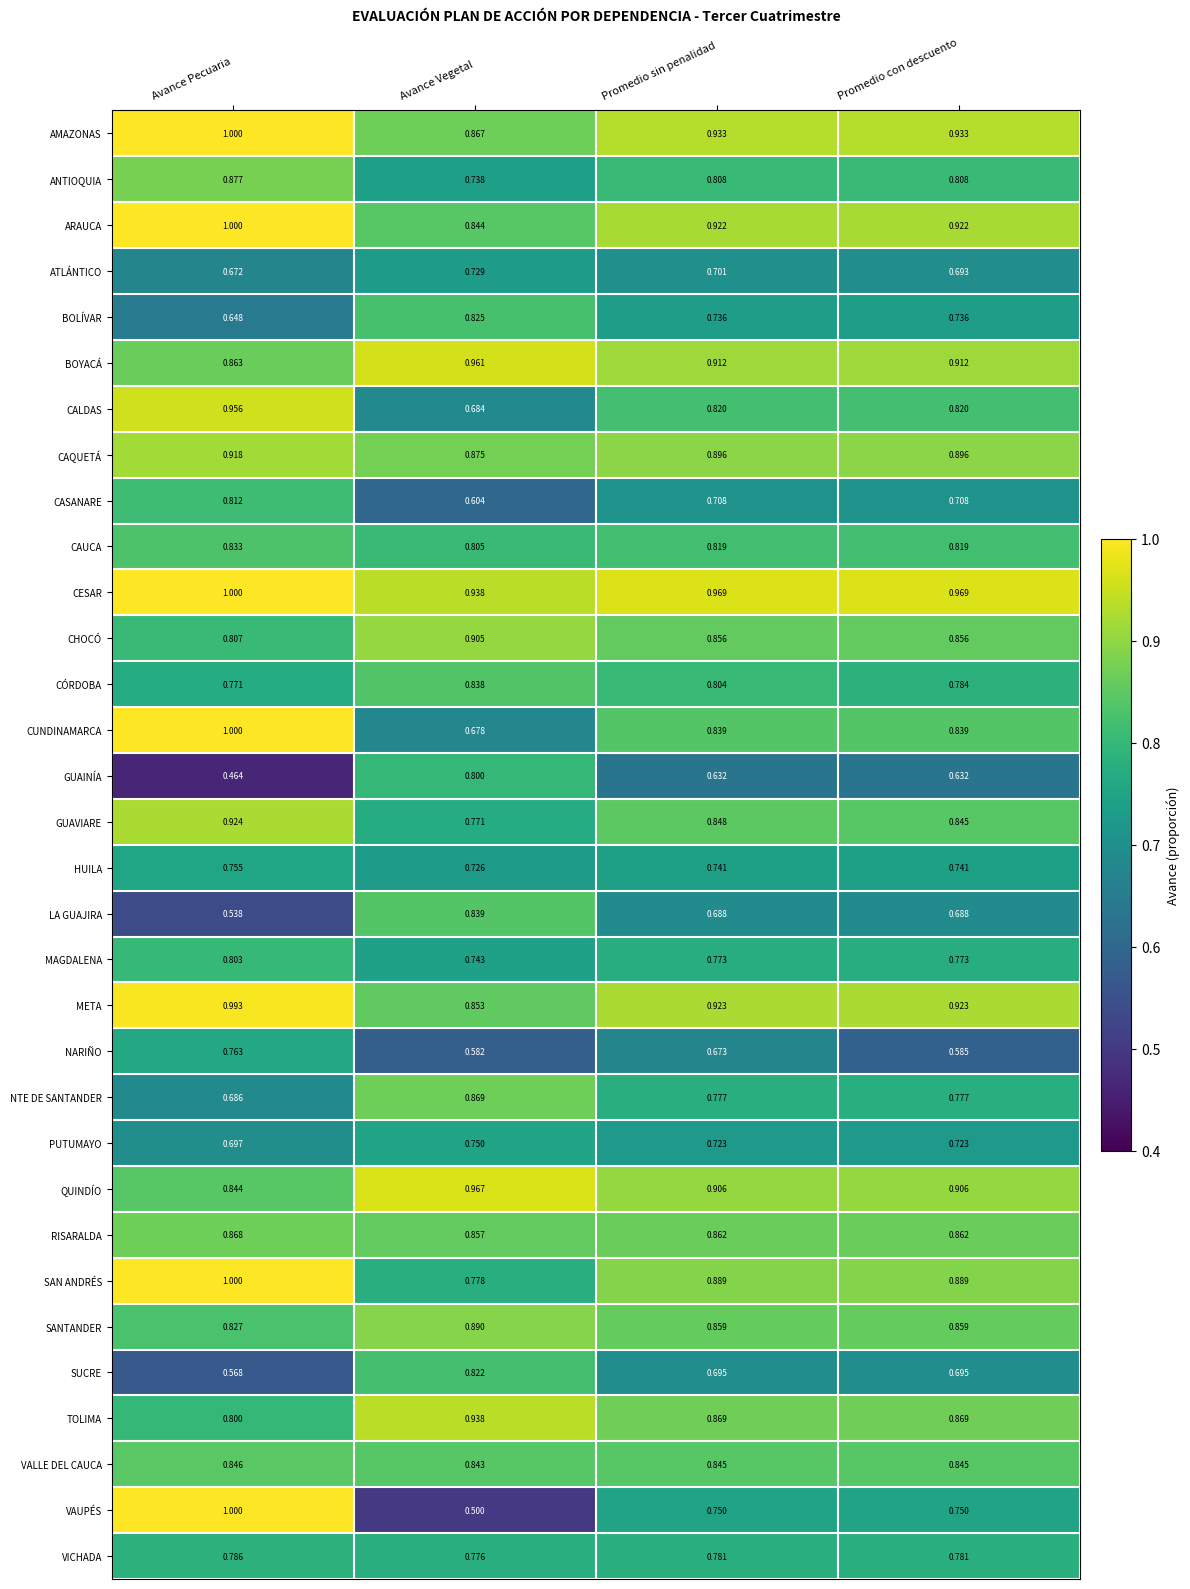

Which label corresponds to the largest value in the chart?

Avance Pecuaria